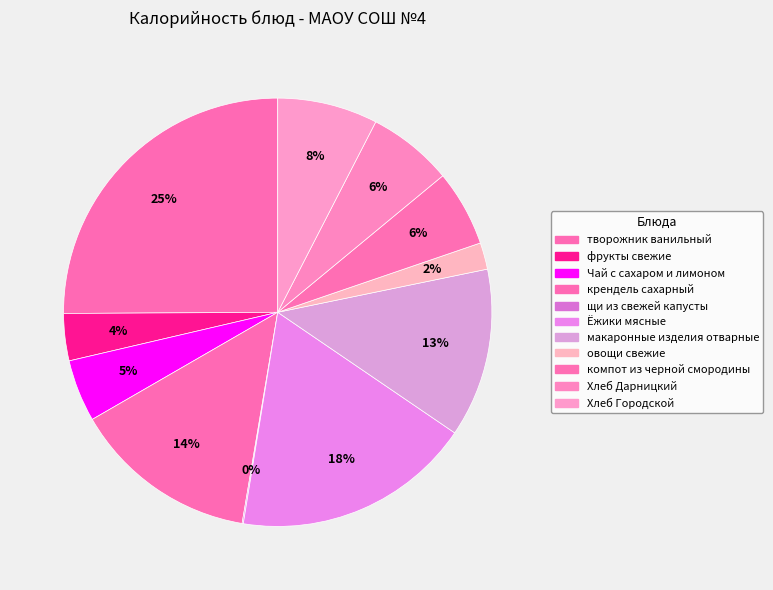

Which category has the biggest portion of the pie?

творожник ванильный